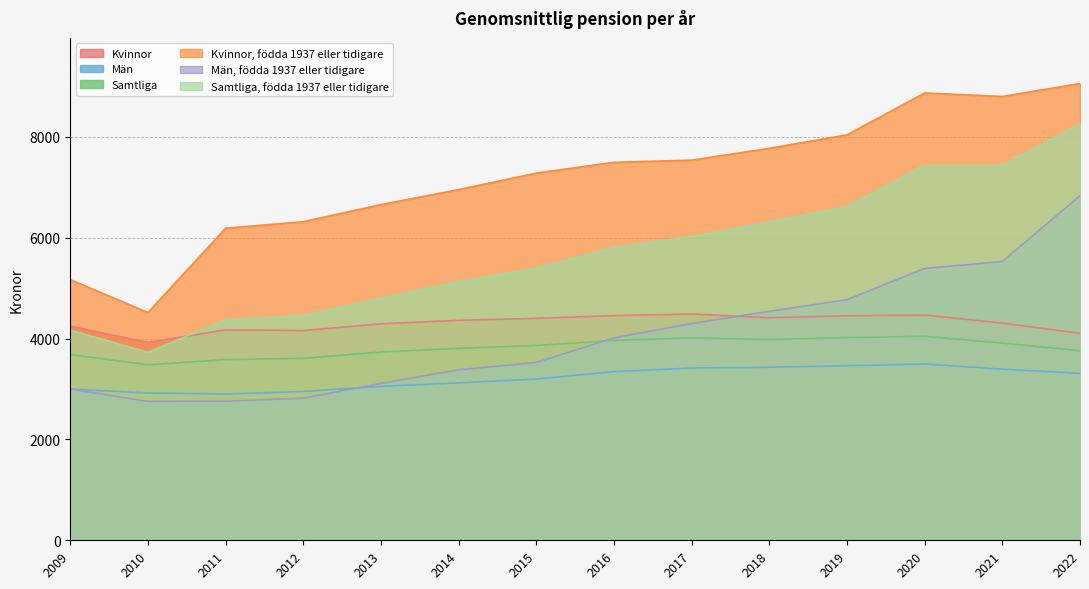

Is the value of Kvinnor, födda 1937 eller tidigare at 2017 greater than the value of Kvinnor at 2010?

Yes